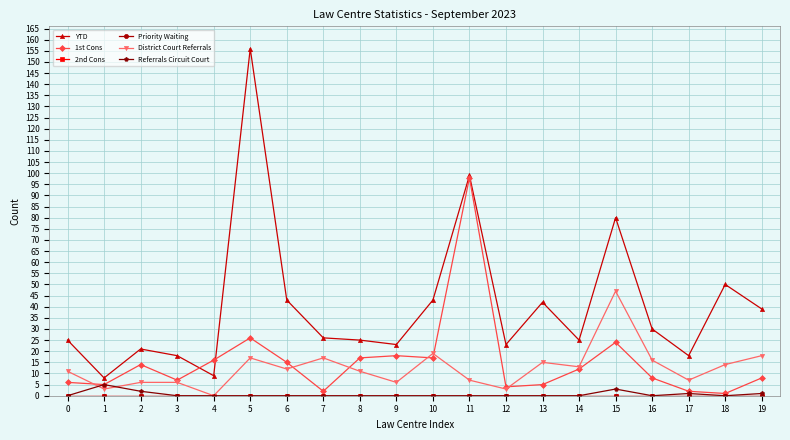

What is the total value across all series at 9?

47